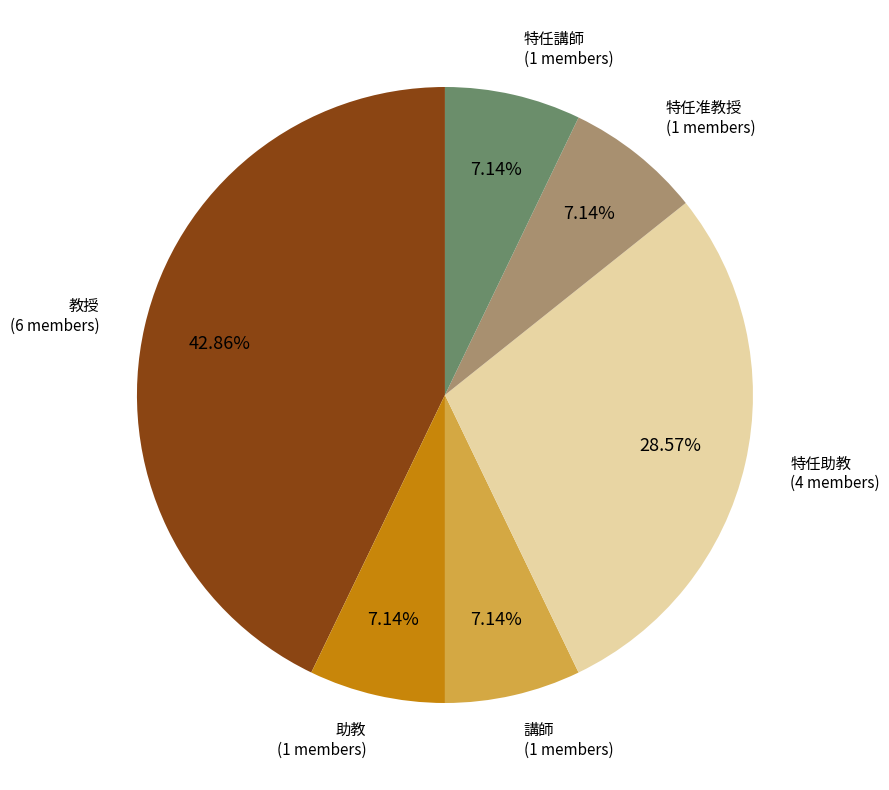

How many slices are in this pie chart?

6